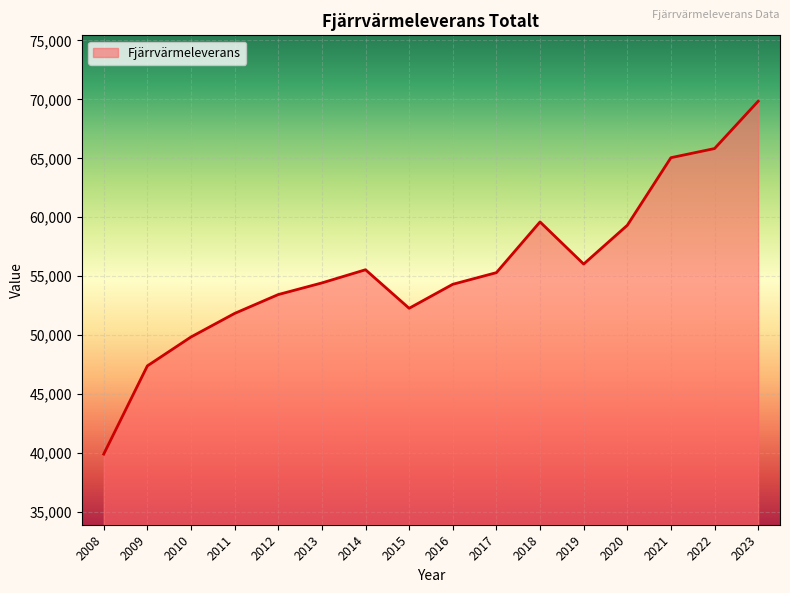

How many categories are shown in the chart?

16